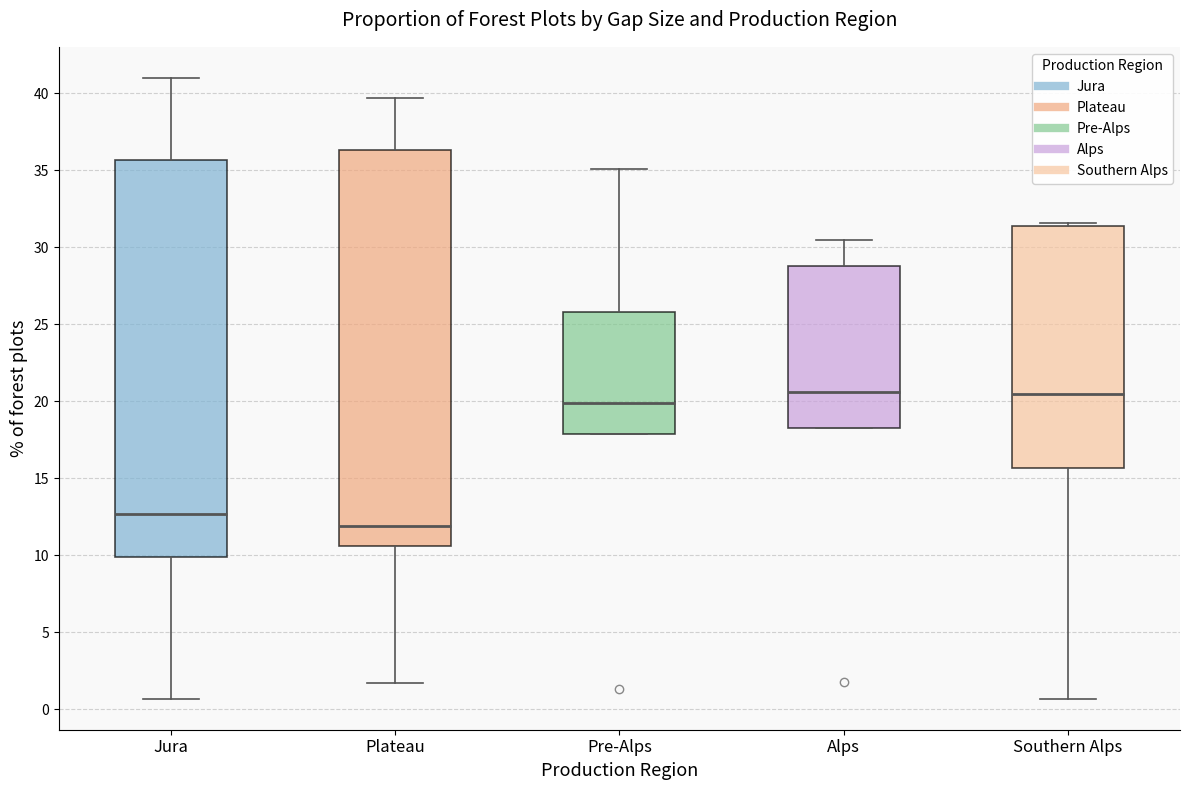

Reading left to right, transcribe this box plot: for each box, give where its median line is, the range the box spans, and where its two whiskers end, as read against the y-axis. The values are not printed on the chart, so give them approximately, as read against the axis.

Jura: median 12.5, box 10.0 to 35.5, whiskers 0.5 to 41.0
Plateau: median 12.0, box 10.5 to 36.5, whiskers 1.5 to 39.5
Pre-Alps: median 20.0, box 18.0 to 26.0, whiskers 18.0 to 35.0
Alps: median 20.5, box 18.5 to 29.0, whiskers 18.5 to 30.5
Southern Alps: median 20.5, box 15.5 to 31.5, whiskers 0.5 to 31.5 (just above the box's upper edge)